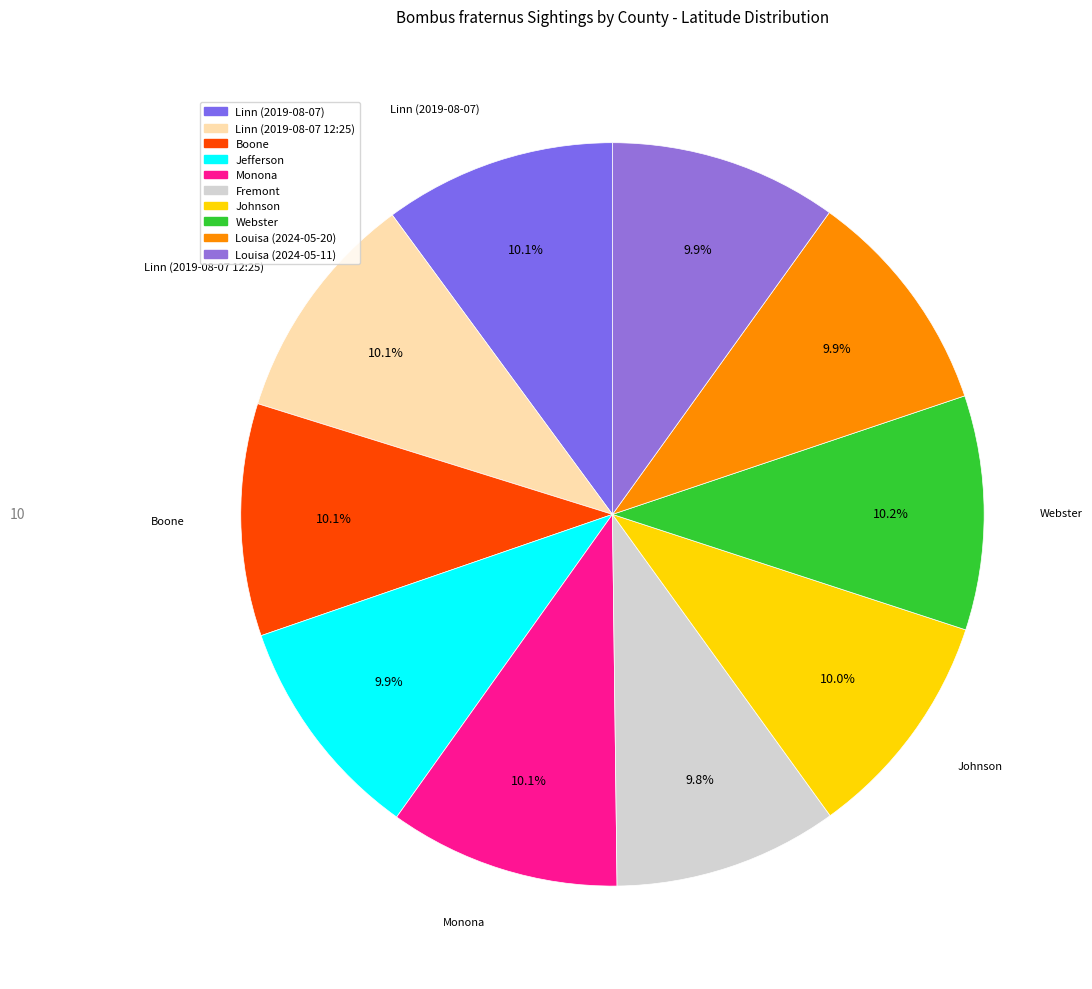

What percentage is NOT represented by Webster?

89.8%